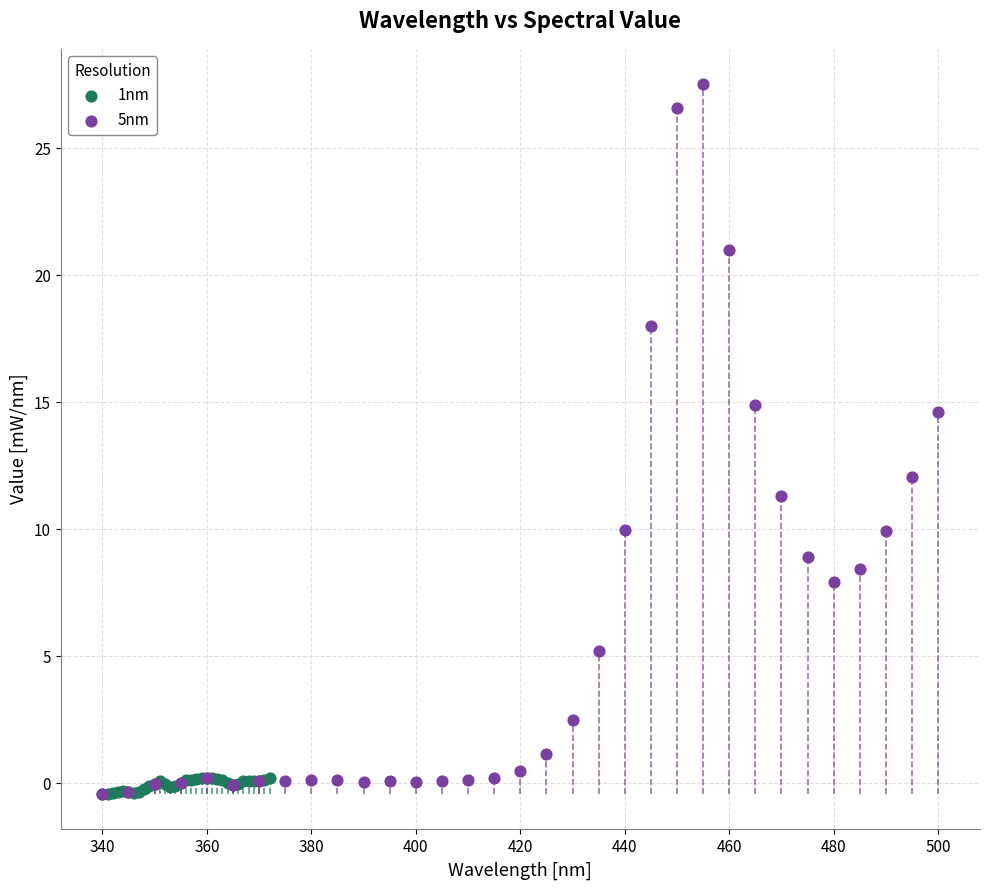

Which series has the widest spread of Y values?

5nm